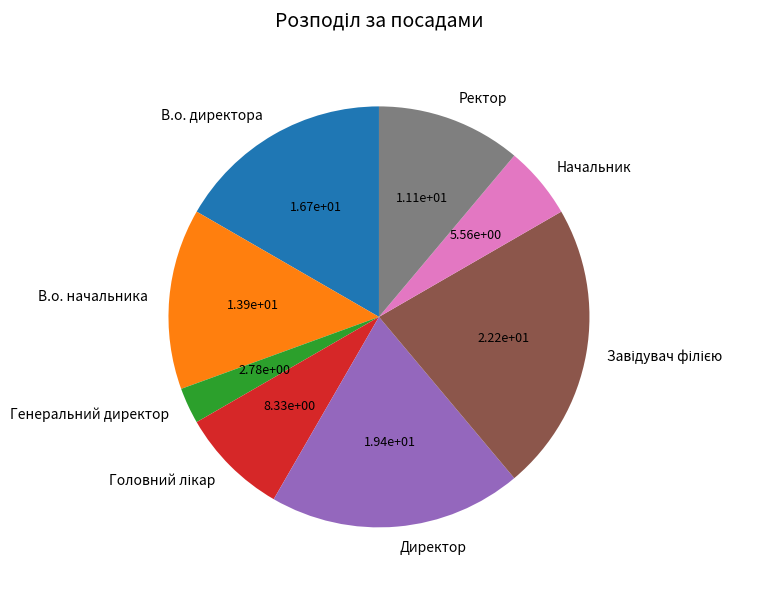

What is the ratio of the value at Генеральний директор to the value at Начальник?

0.5